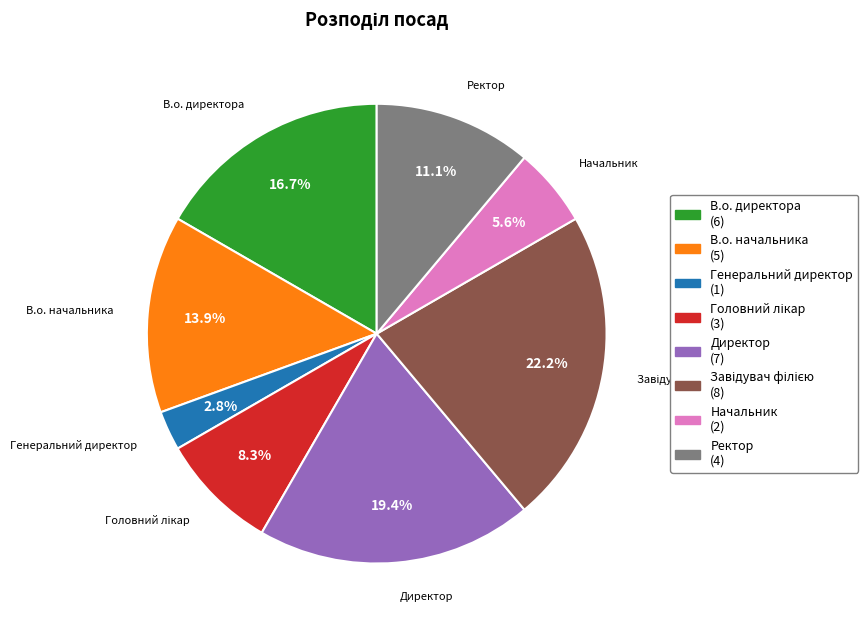

Does any single category account for the majority?

No